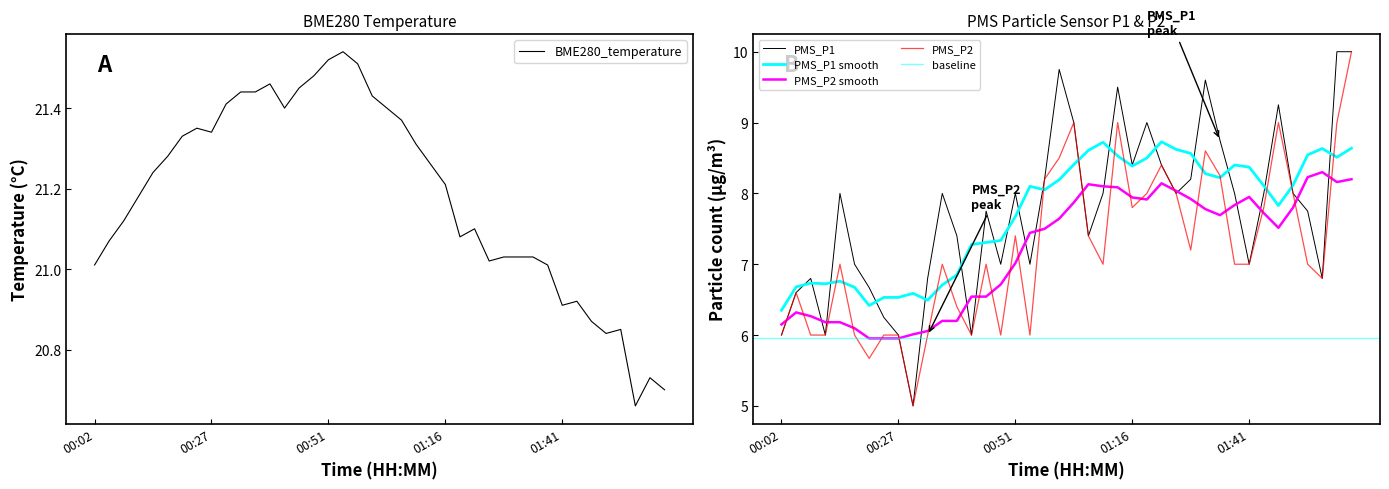

List the series in order of their peak value, highest first.

BME280_temperature, PMS_P1, PMS_P2